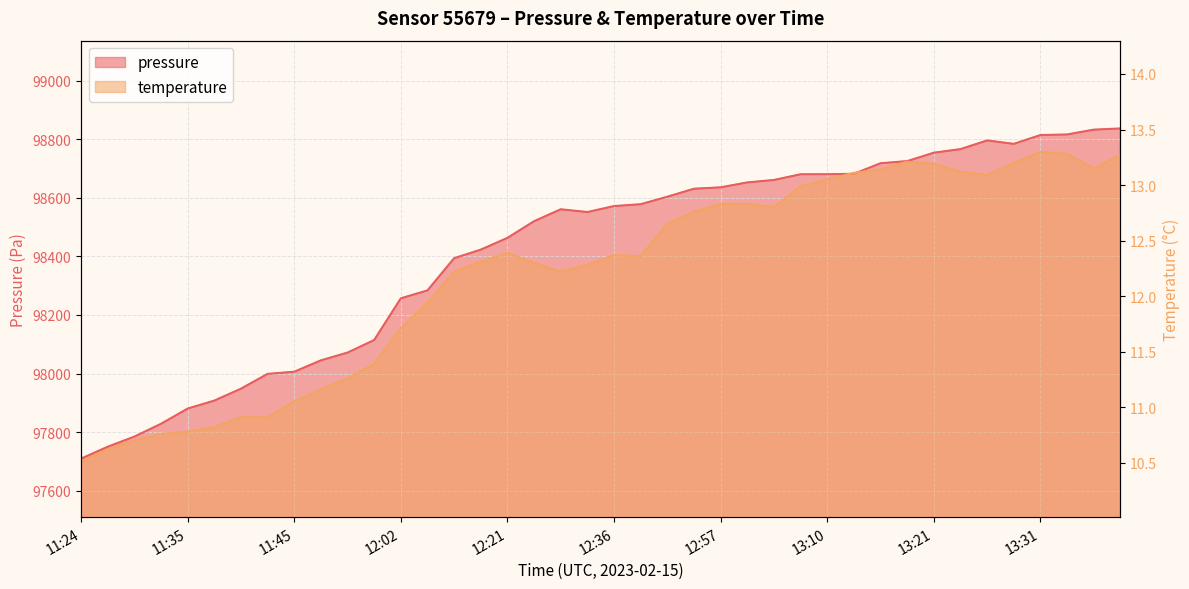

How many data points does each series have?

40